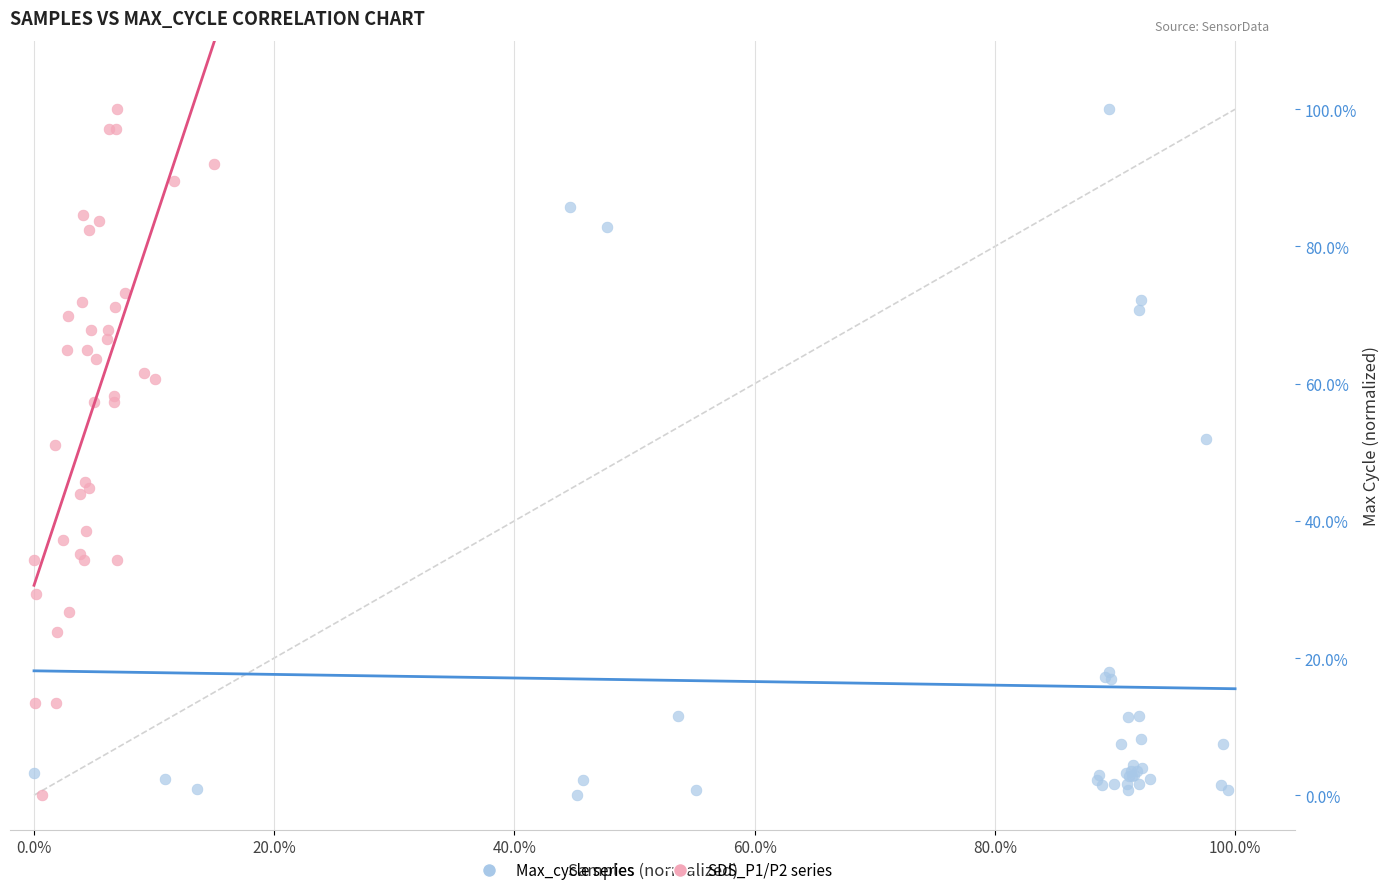

What are all the series names shown in the legend?

Max_cycle series, SDS_P1/P2 series